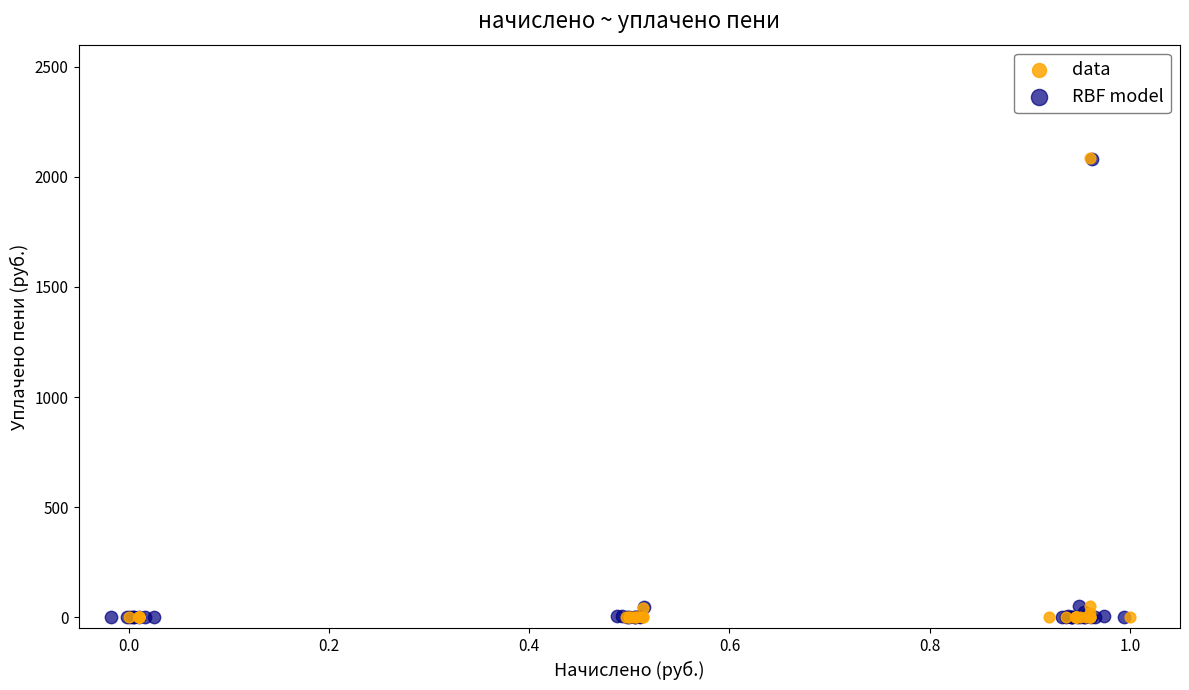

Which series has the widest spread of Y values?

data